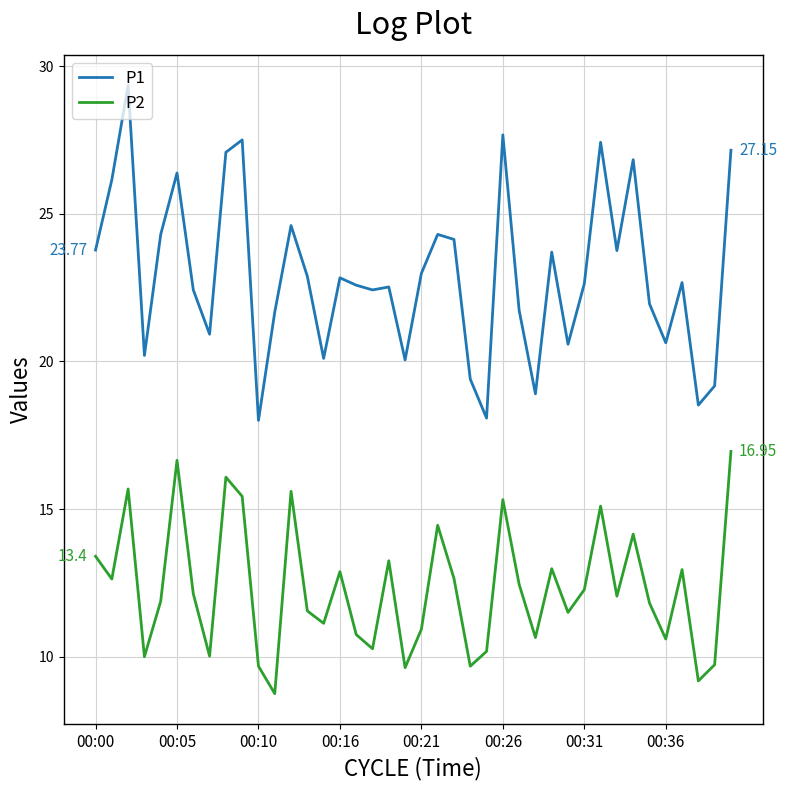

Which series has the widest spread of values?

P1